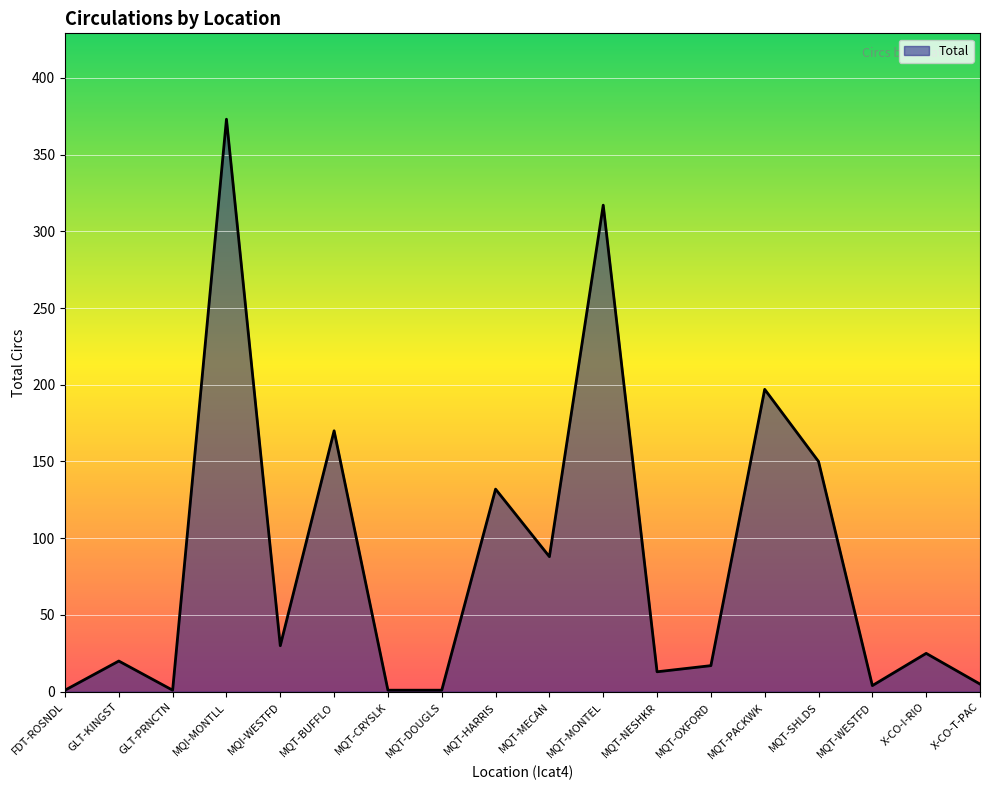

Between MQT-WESTFD and GLT-KINGST, which is larger?

GLT-KINGST